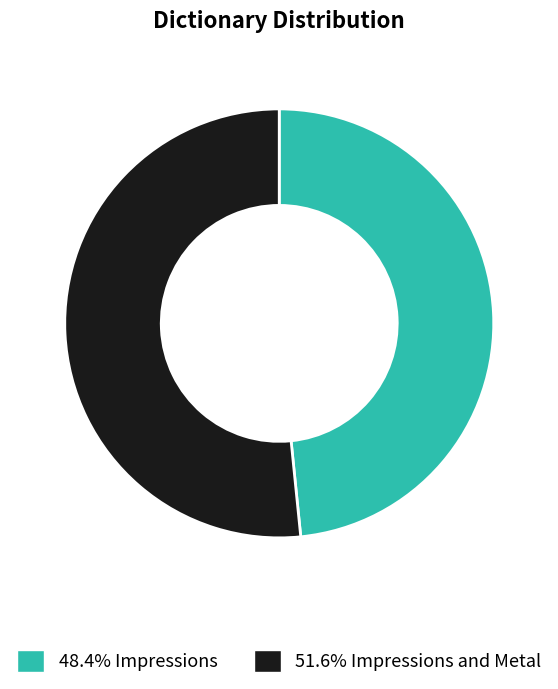

Is there any slice that represents more than half of the pie?

Yes